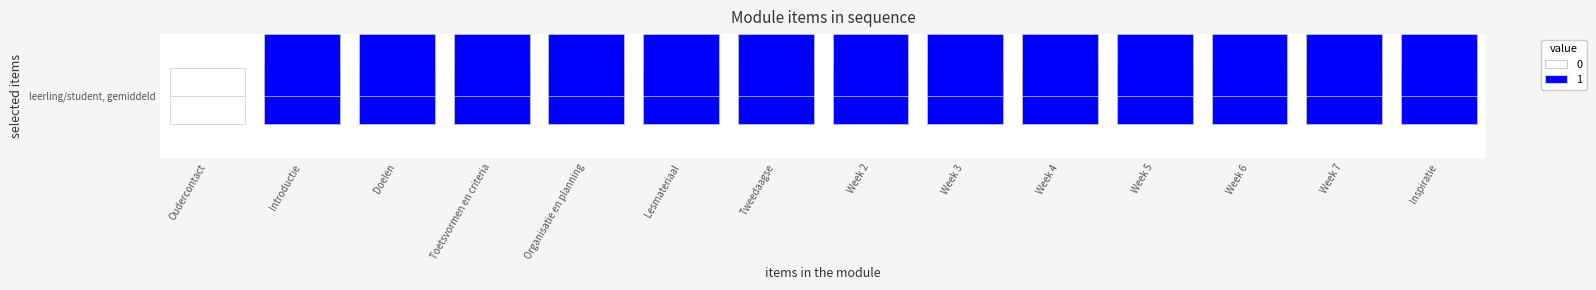

What is the value of the 12th bar from the left?

1